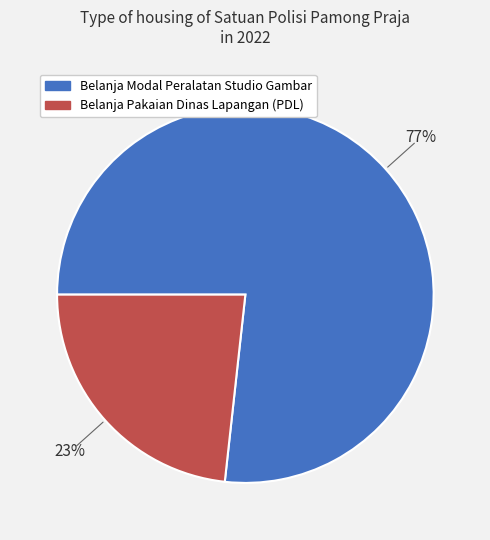

To the nearest percent, what is the average slice percentage?

50%